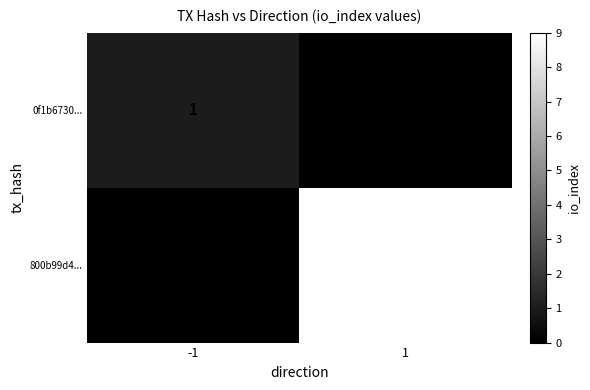

What is the difference between the 800b99d4... values at 1 and -1?

9